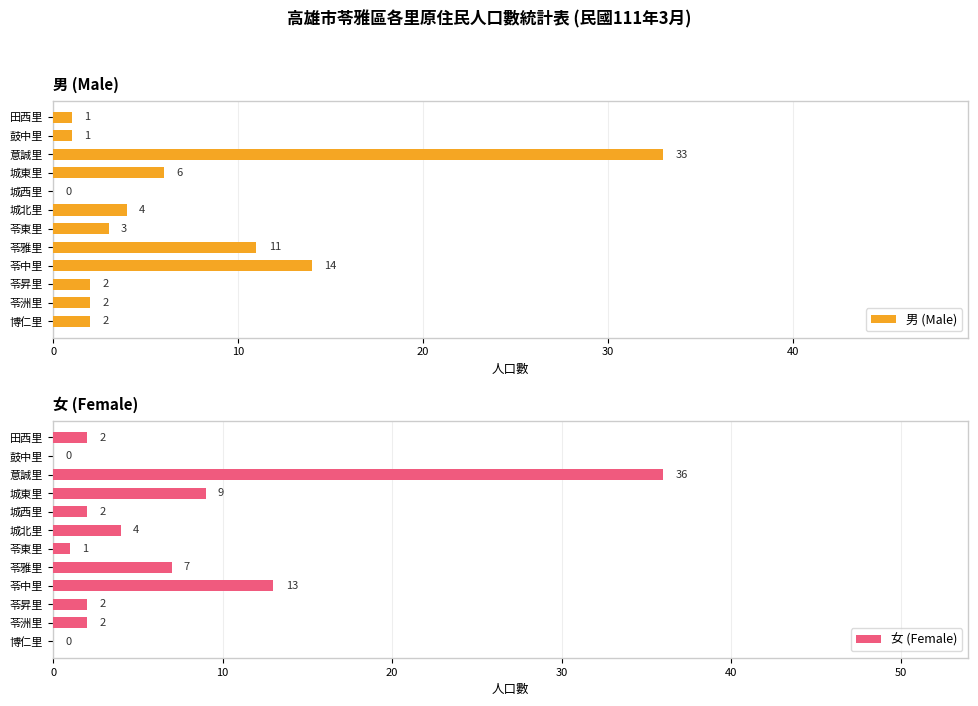

Which series has the largest range (max minus min)?

女 (Female)